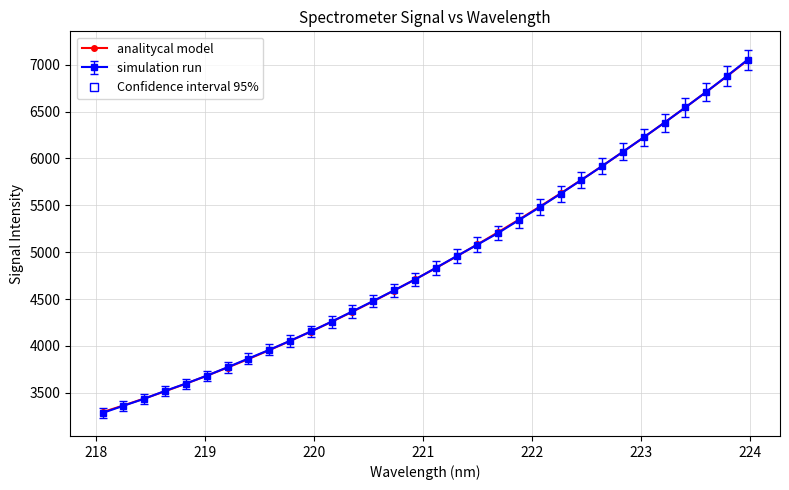

The chart shows a value of 2339.1 at 218. True or false?

False